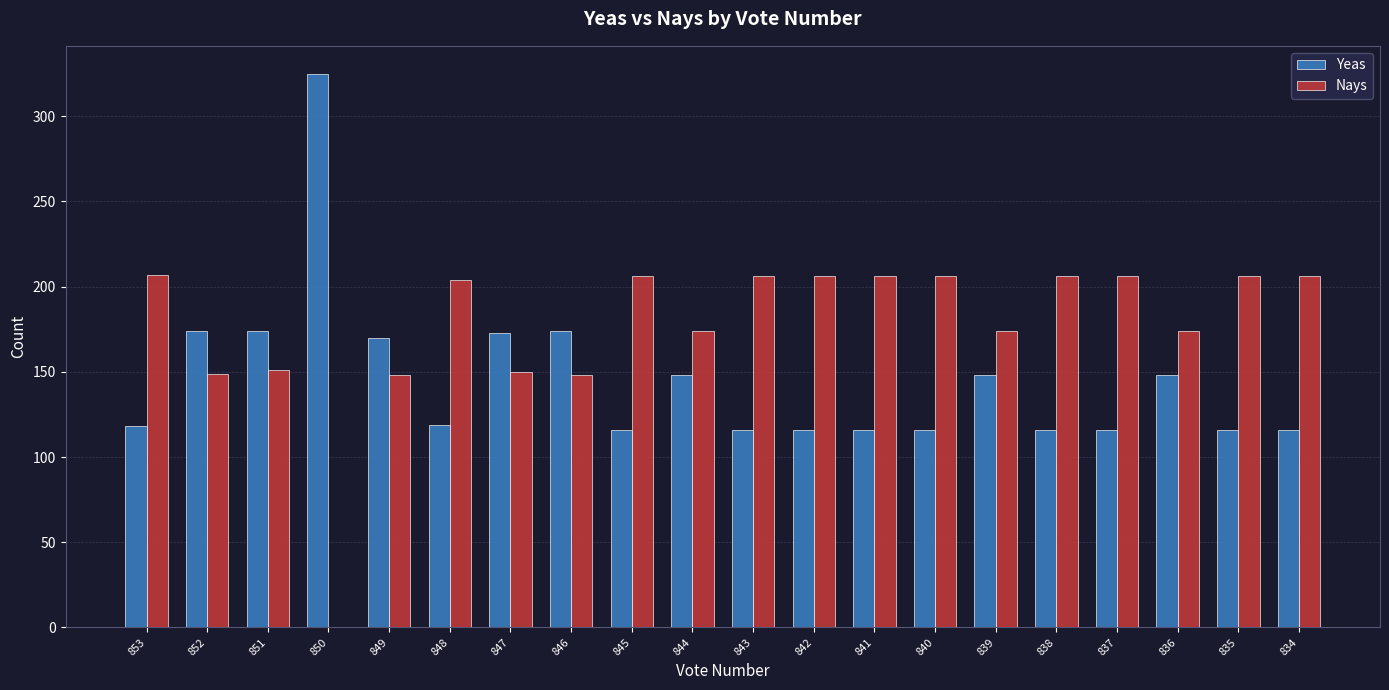

What is the average value of the Nays series?

177